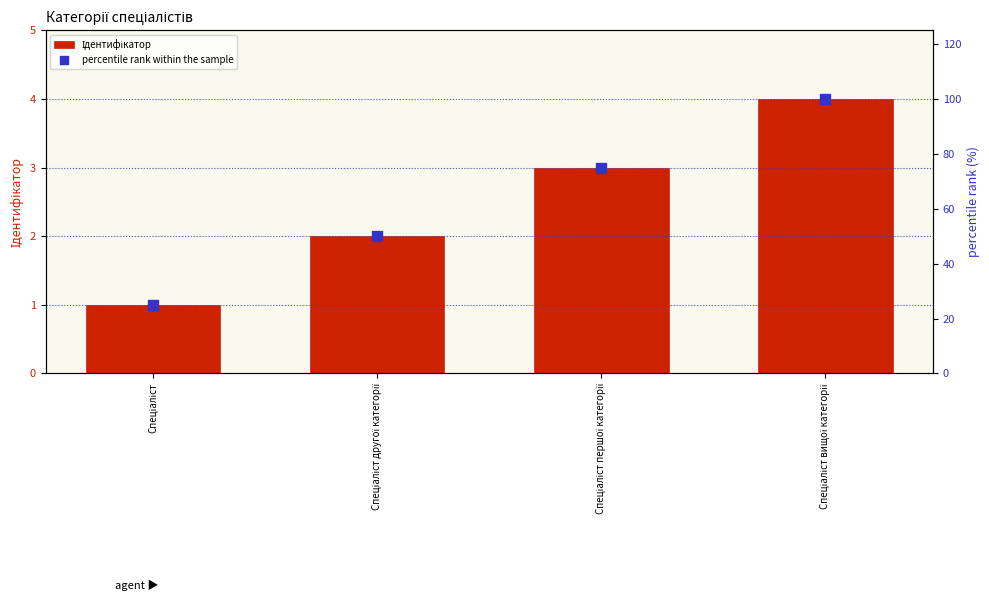

Is the value of Ідентифікатор at Спеціаліст першої категорії greater than the value of percentile rank within the sample at Спеціаліст другої категорії?

No